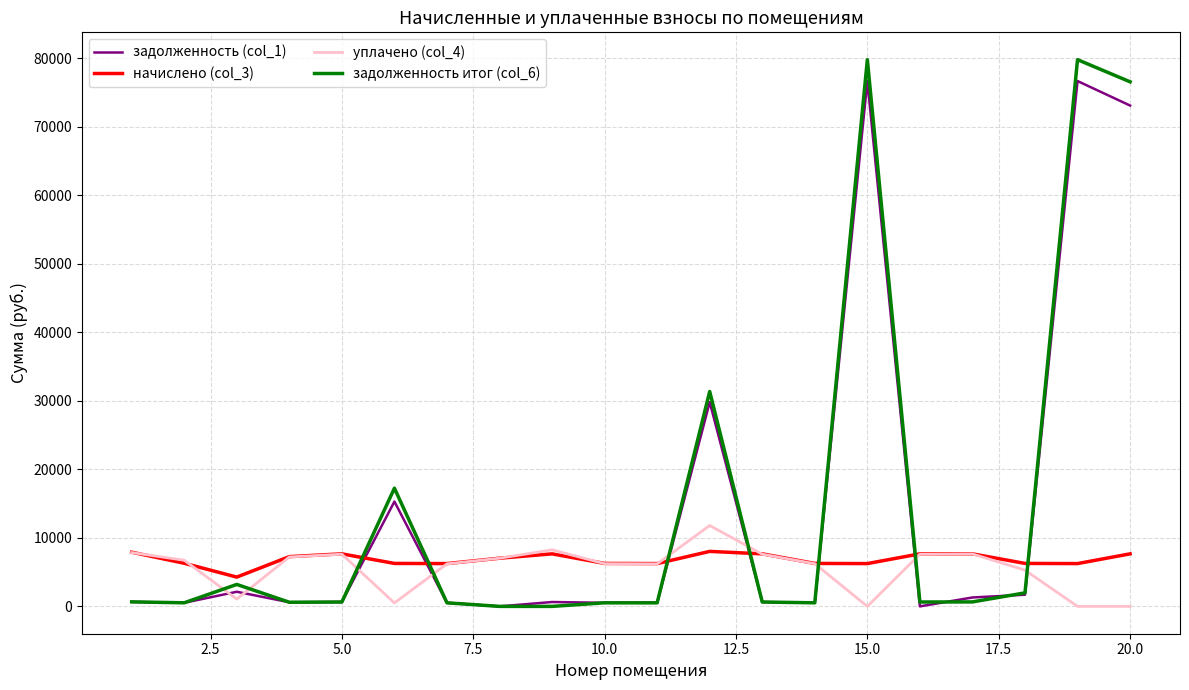

Which series has the largest range (max minus min)?

задолженность итог (col_6)